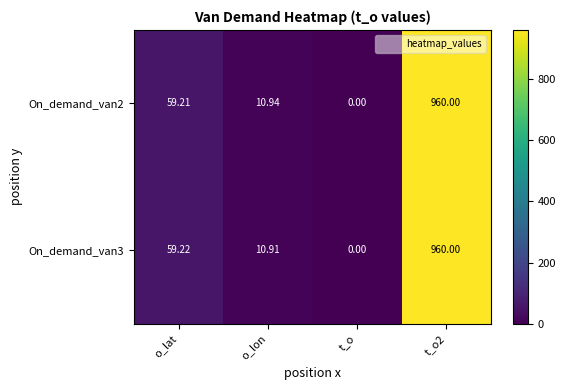

At which category is the sum across all series the highest?

t_o2